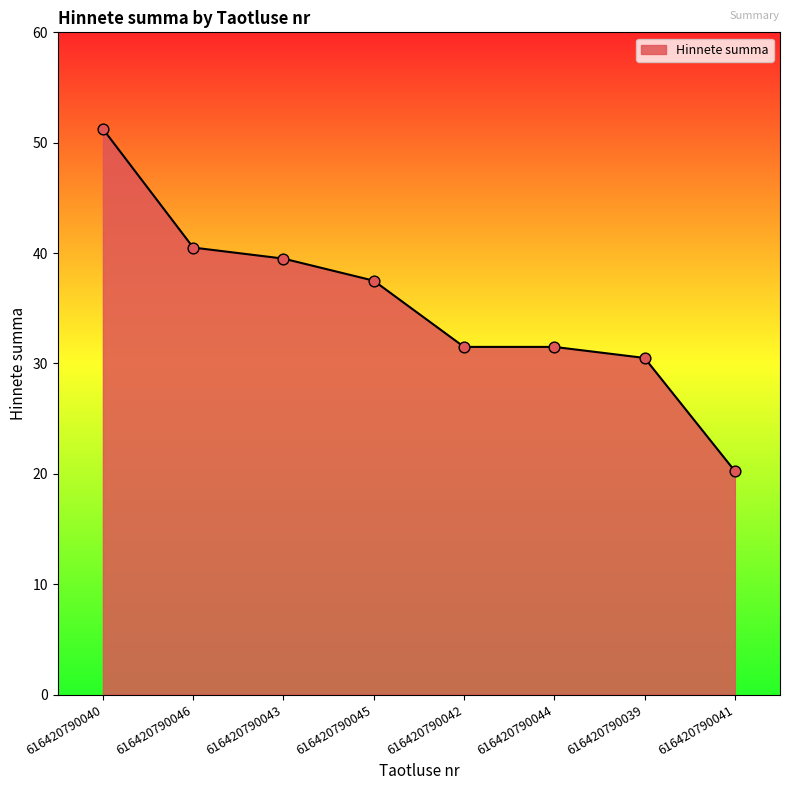

What is the change in value from 616420790043 to 616420790042?

-8.0